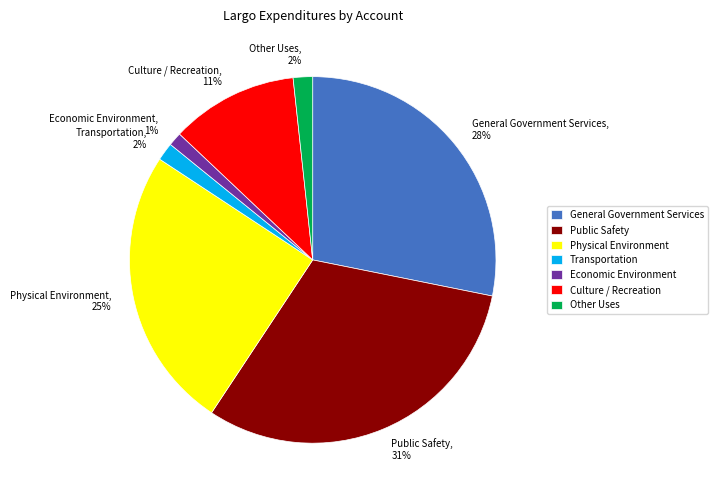

Which has a higher value, Transportation or Public Safety?

Public Safety